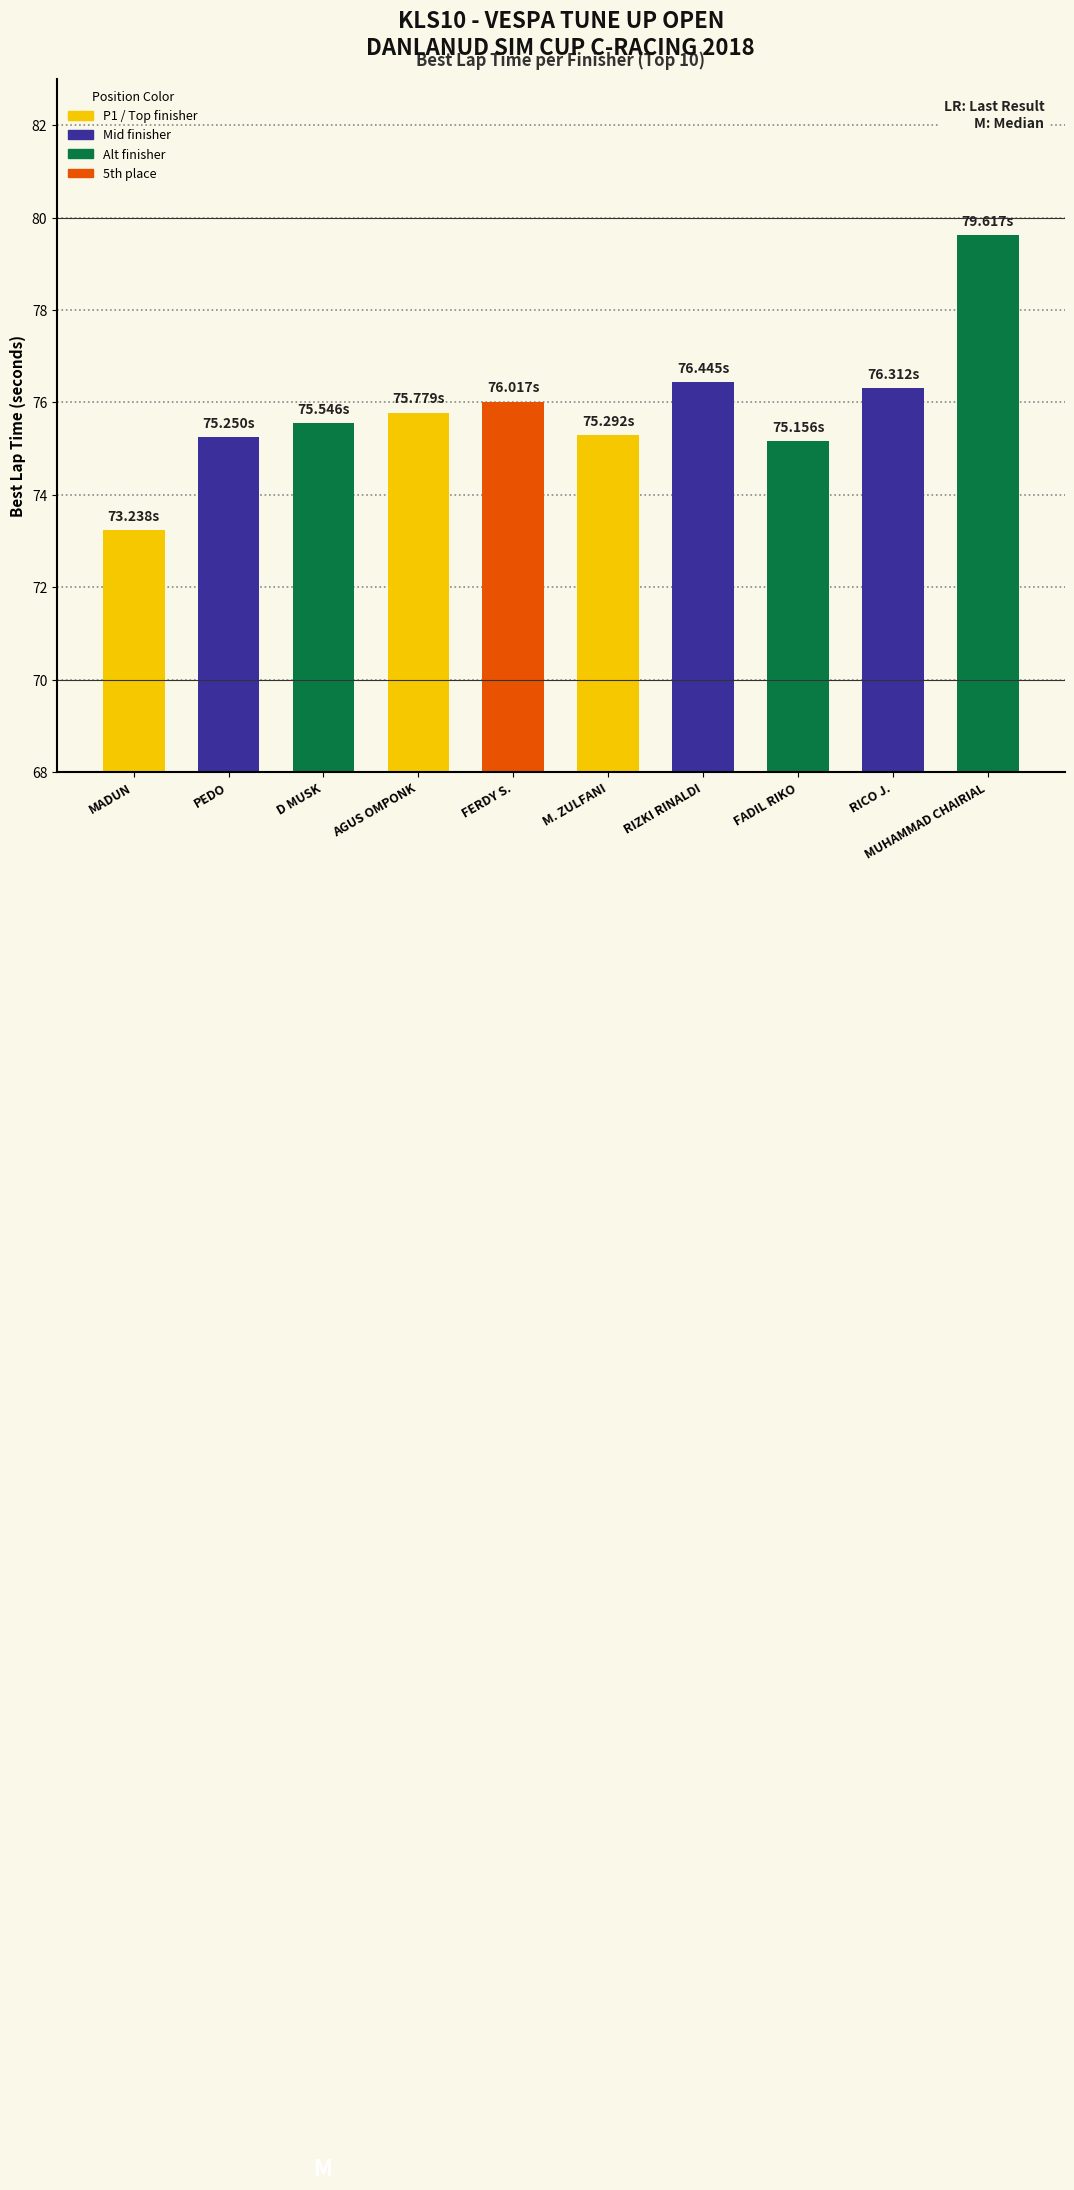

Between PEDO and MADUN, which is larger?

PEDO